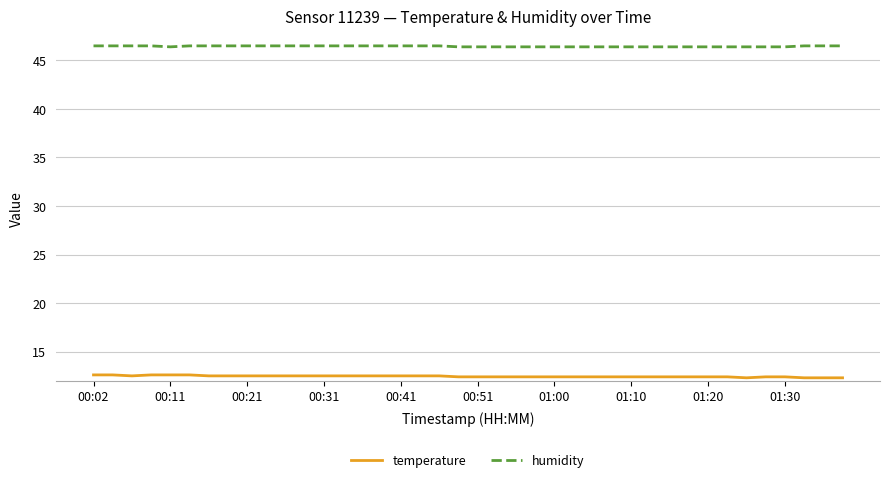

True or false: temperature and humidity intersect in this chart.

False